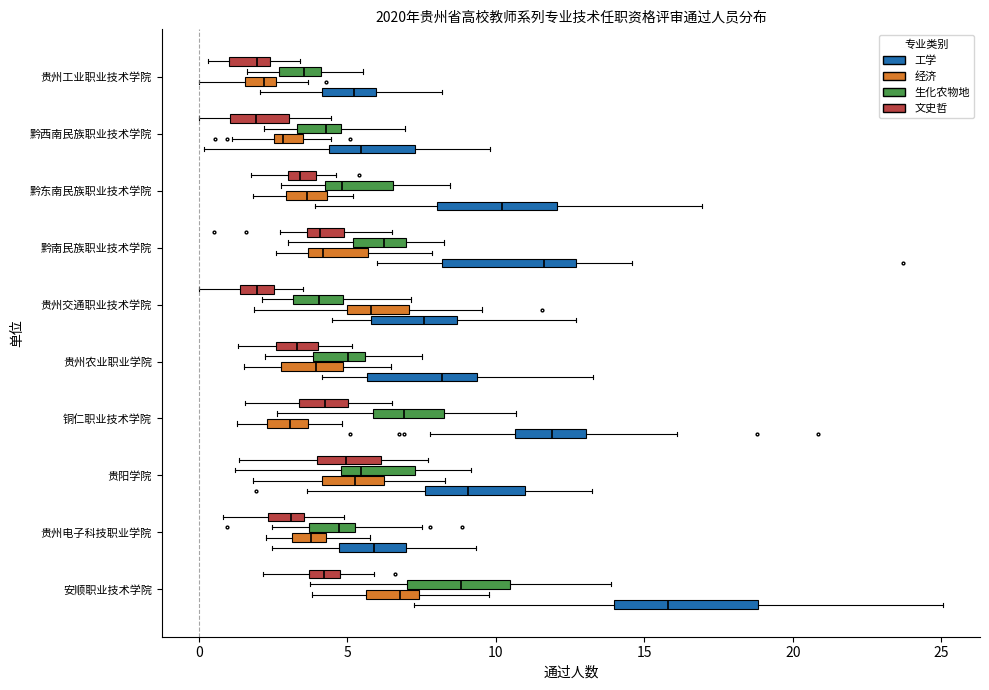

Where does the right whisker of the box for 贵州工业职业技术学院 (生化农物地) end on the x-axis? The values are not printed on the chart, so give them approximately, as read against the axis.

5.5